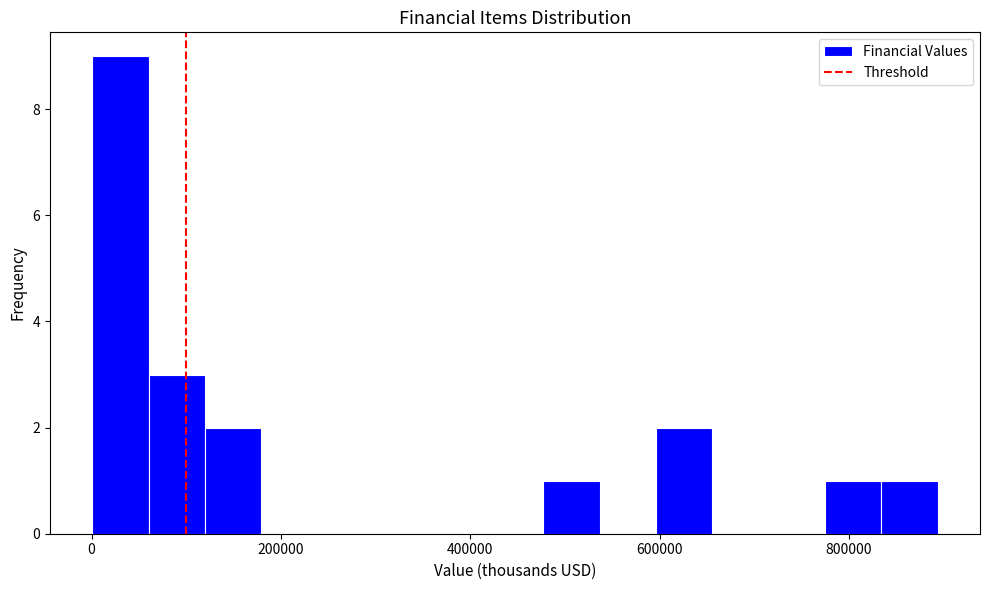

Around what value on the x-axis is the tallest bar? Give the approximate position of its centre, as read against the axis.

40000